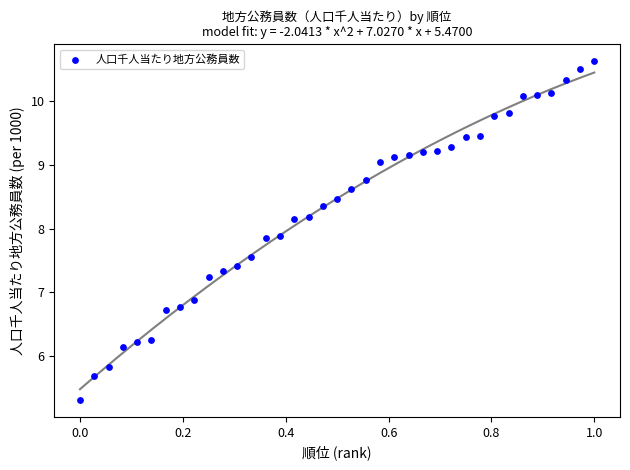

What is the range of X values (max minus min)?

1.0